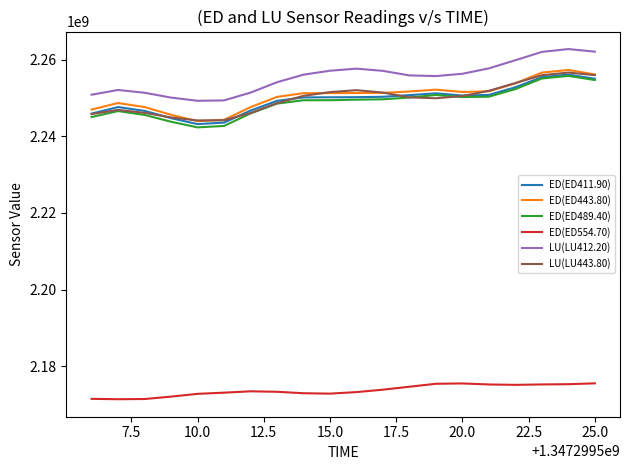

What is the maximum value for ED(ED443.80)?

2257332781